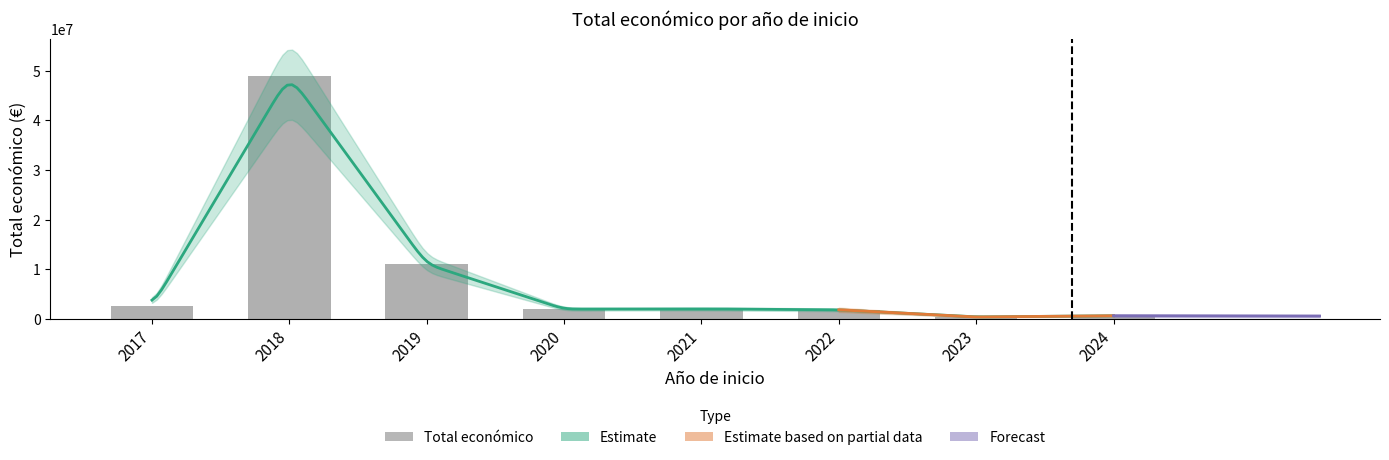

The value at 2021 is 1985121. True or false?

True